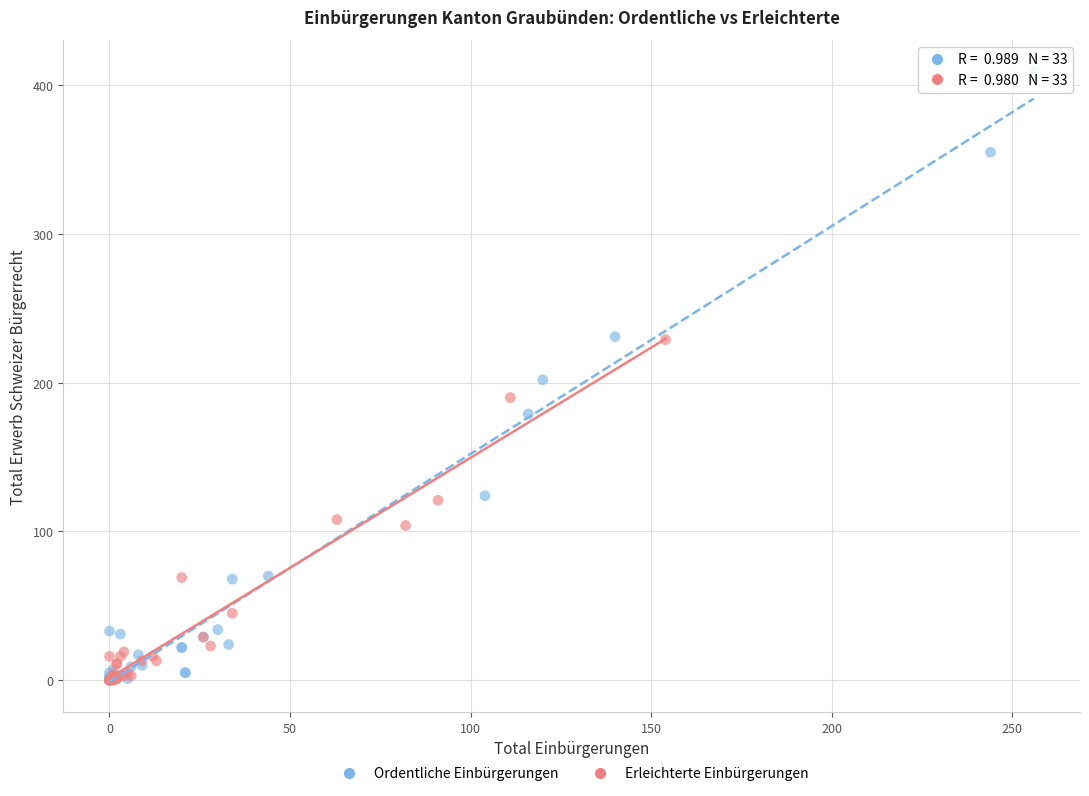

Which series has the largest Y range (max minus min)?

Ordentliche Einbürgerungen